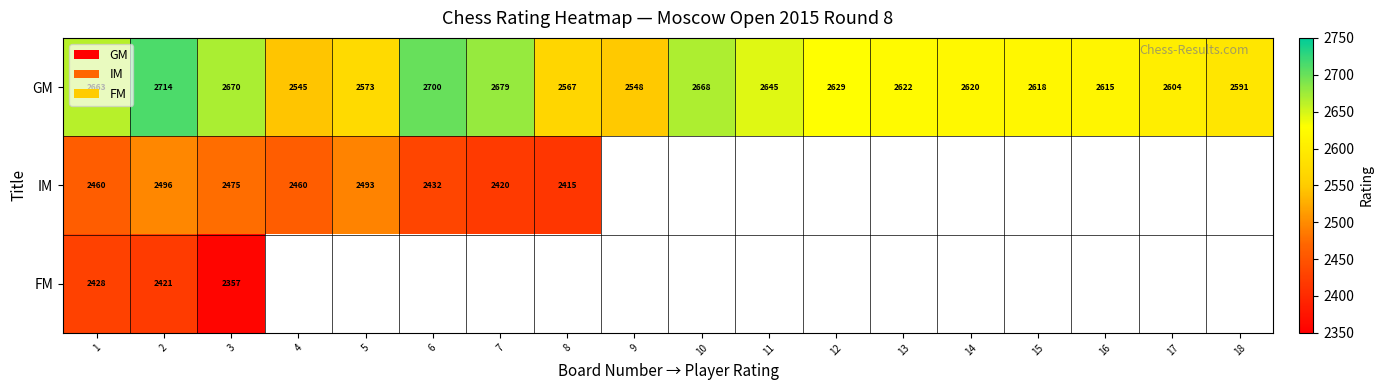

Between 15 and 17, which is larger?

15